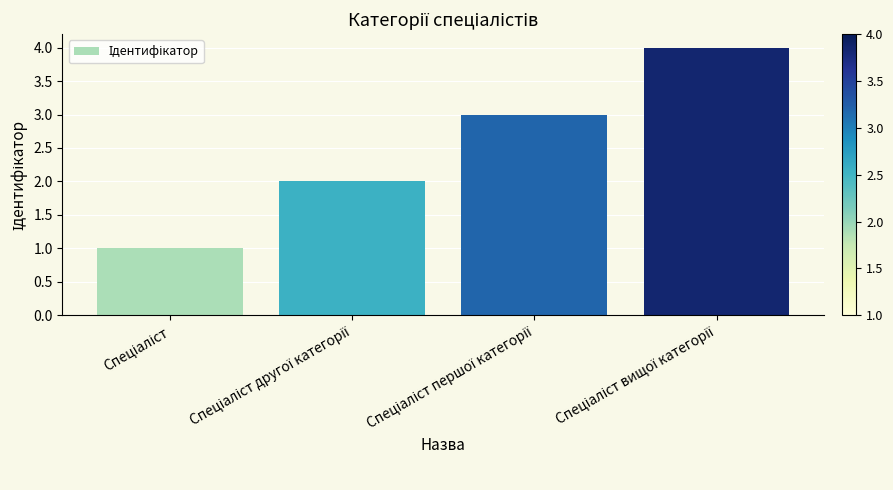

What is the sum of all values?

10